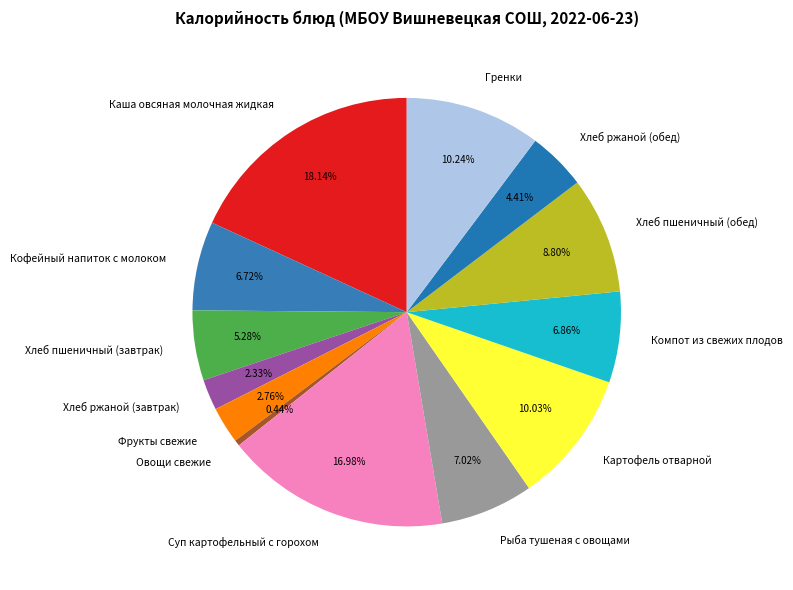

To the nearest percent, what percentage of the pie is Хлеб пшеничный (обед)?

9%